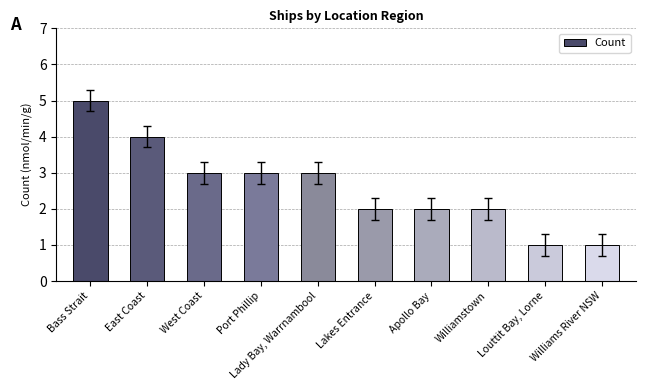

Is it true that the value at Lakes Entrance is 3?

False